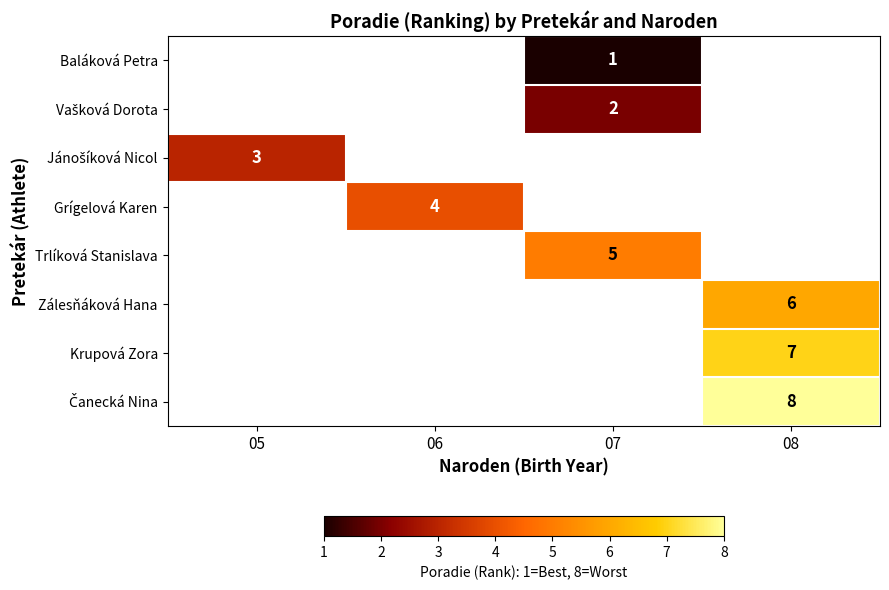

Is it true that Grígelová Karen equals 7 at 06?

False